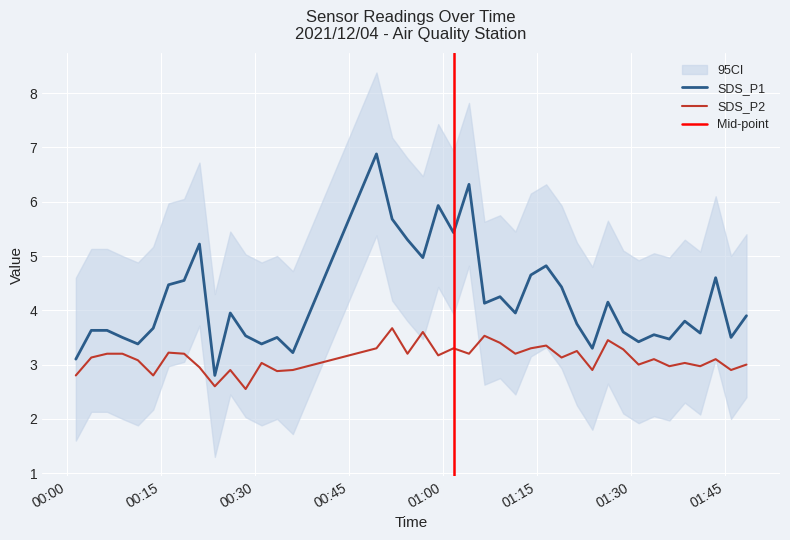

How many distinct data groups are displayed?

2